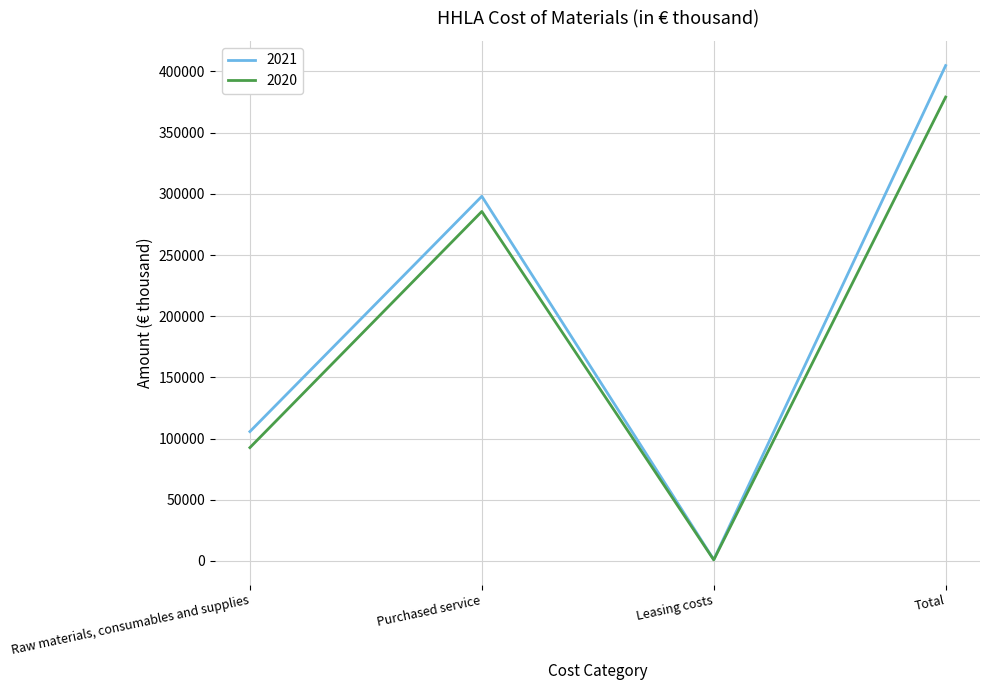

What is the difference between the 2021 values at Total and Purchased service?

106825